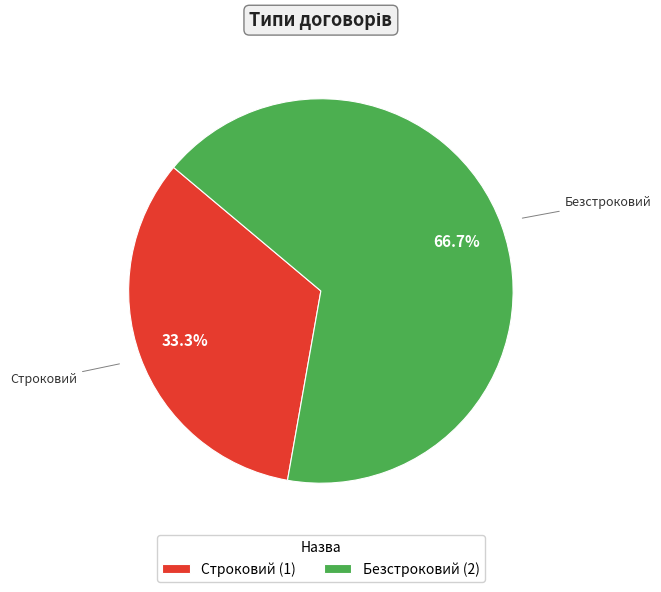

How many slices are in this pie chart?

2